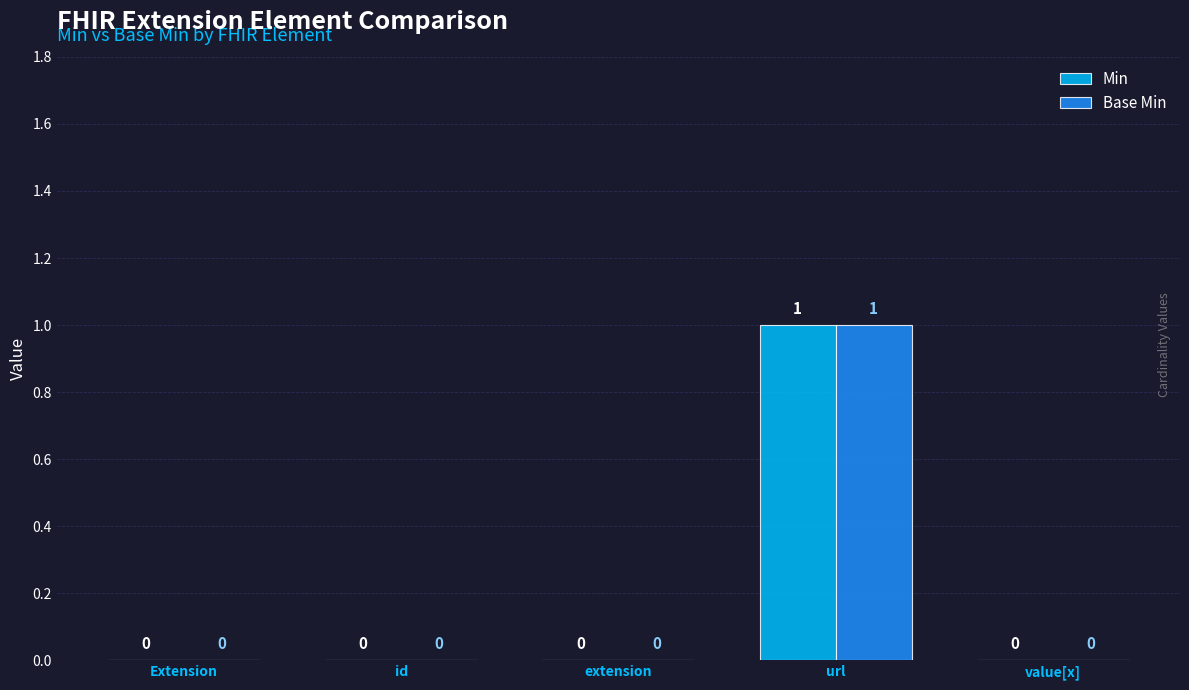

The value of Min at value[x] is 0. True or false?

True